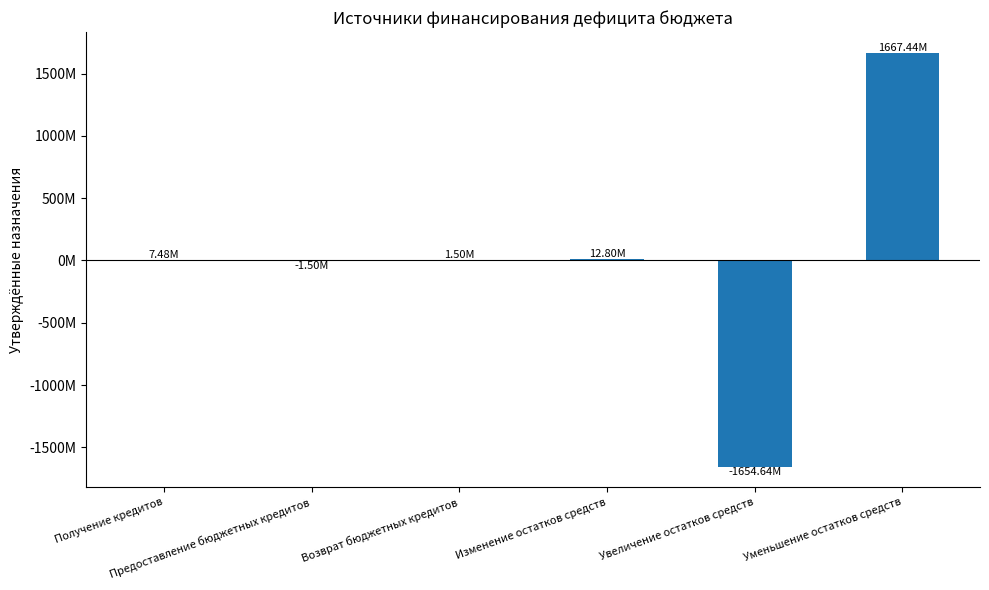

What is the label of the 1st bar from the right?

Уменьшение остатков средств